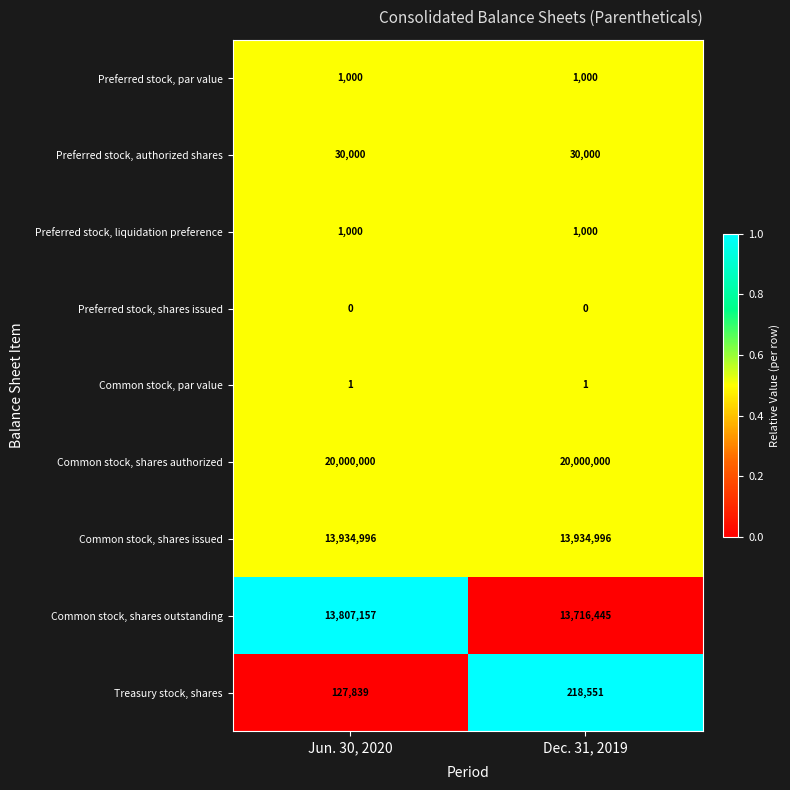

How many series are shown in this chart?

9